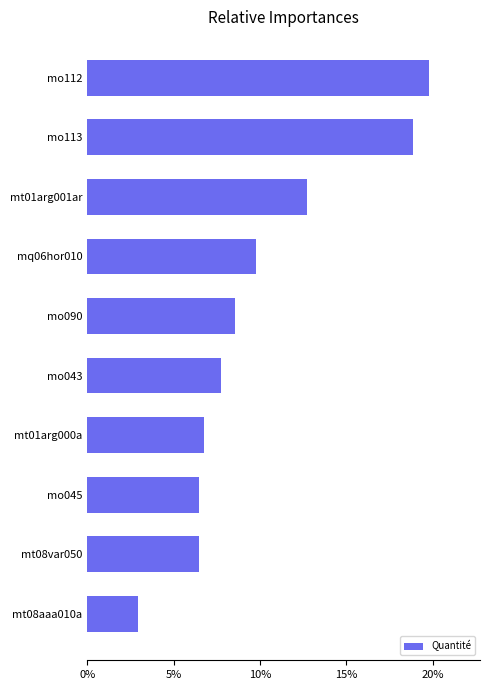

What value does the data have at mo090?

8.6